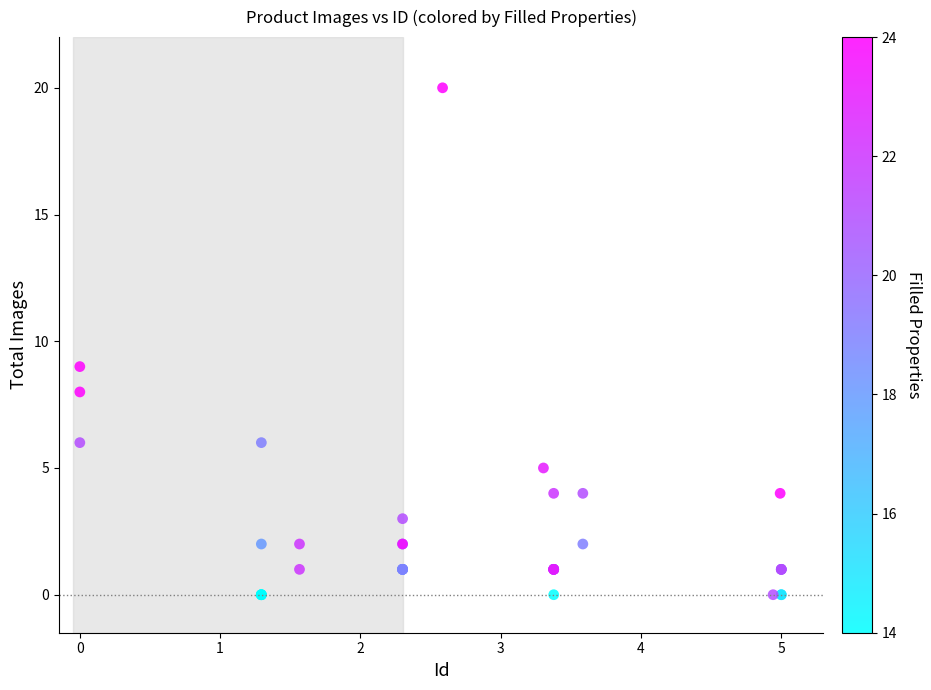

What Y value in the scatter plot is closest to 10?

9